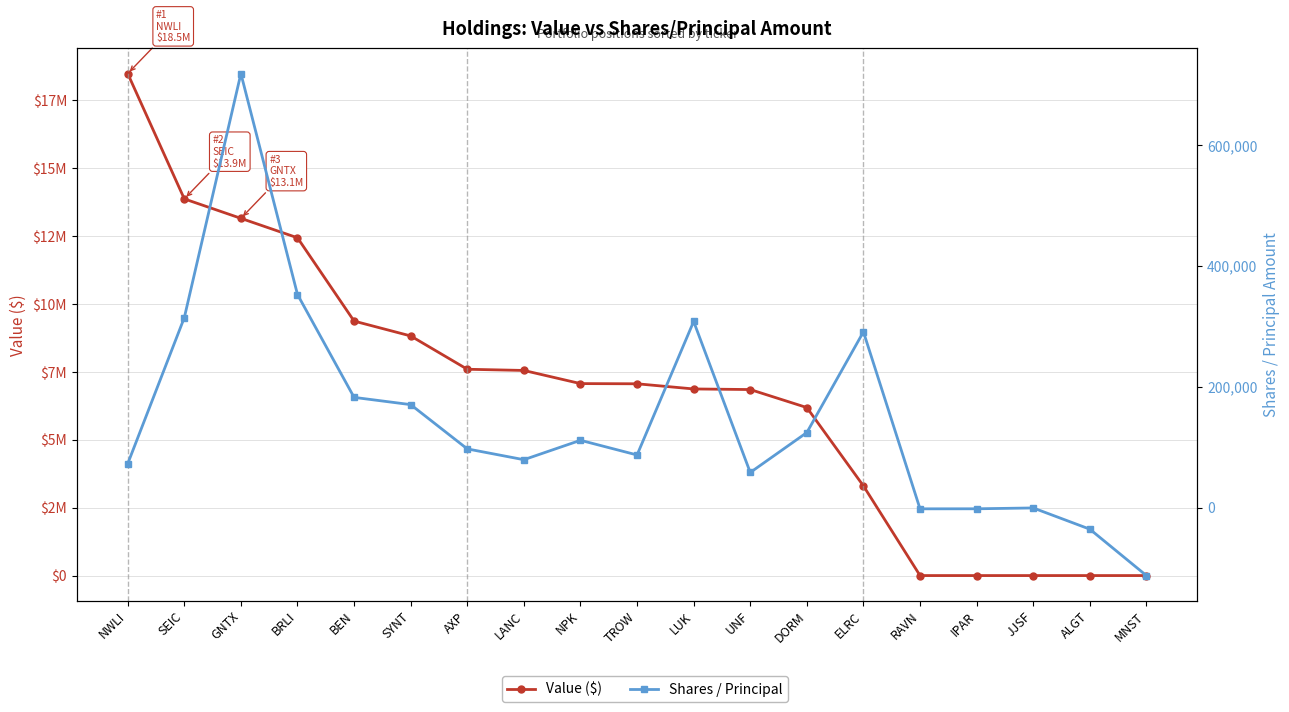

How many lines are shown in the chart?

2